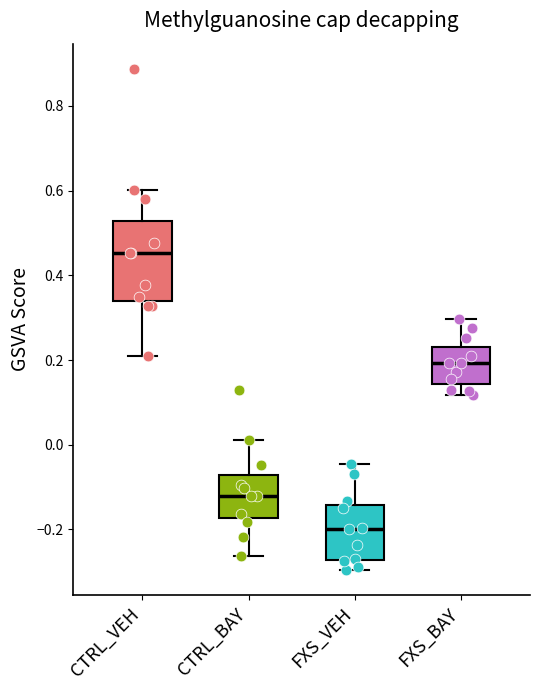

Reading left to right, read every box against the y-axis: the position of its median line, the range the box covers, and the ends of its whiskers. The values are not printed on the chart, so give them approximately, as read against the axis.

CTRL_VEH: median 0.46, box 0.34 to 0.52, whiskers 0.20 to 0.60
CTRL_BAY: median -0.12, box -0.18 to -0.08, whiskers -0.26 to 0.02
FXS_VEH: median -0.20, box -0.28 to -0.14, whiskers -0.30 to -0.04
FXS_BAY: median 0.20, box 0.14 to 0.24, whiskers 0.12 to 0.30